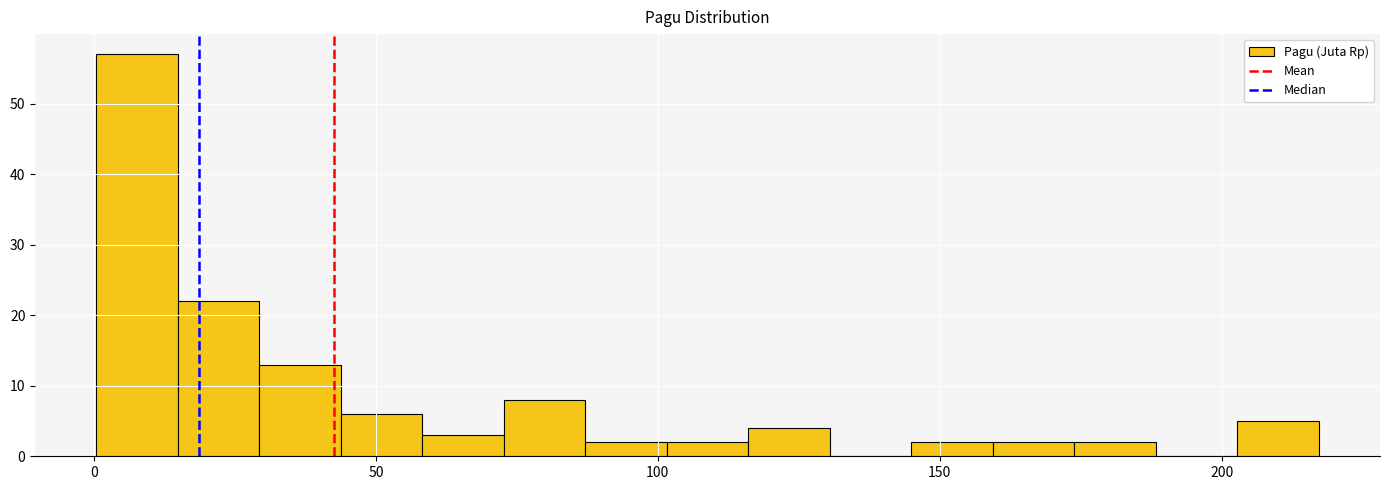

Read against the x-axis, roughly where is the centre of the tallest bar?

10